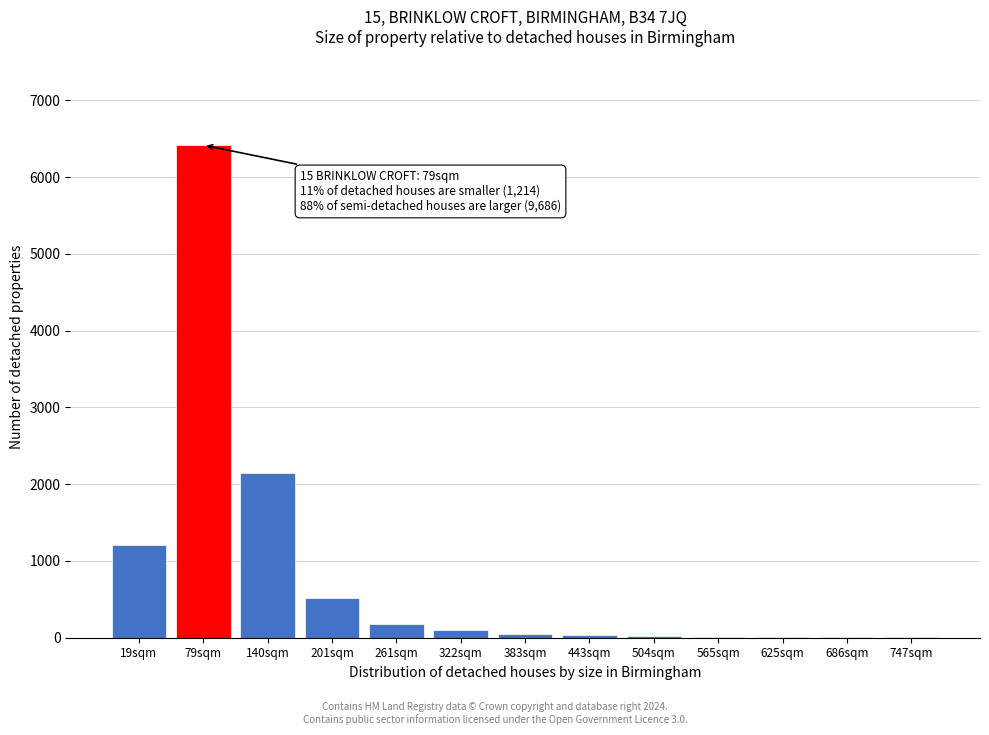

Which label corresponds to the largest value in the chart?

79sqm